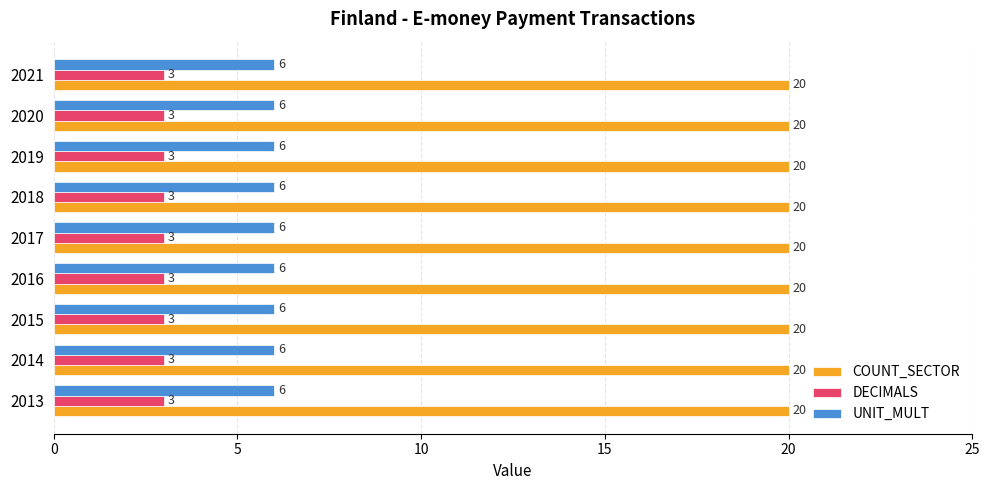

What is the spread (max minus min) of values at 2017?

17